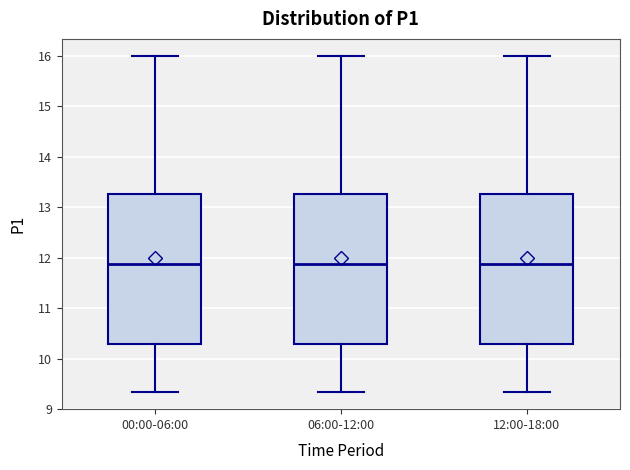

Where does the lower whisker of the box for 06:00-12:00 end on the y-axis? The values are not printed on the chart, so give them approximately, as read against the axis.

9.3